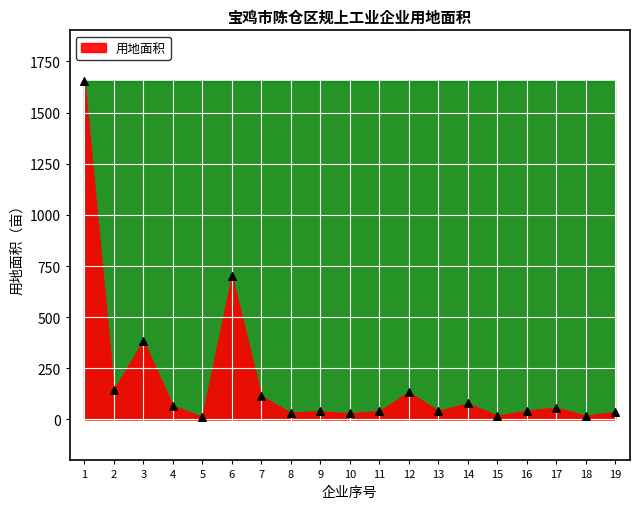

What Y value in the scatter plot is closest to 833?

701.3